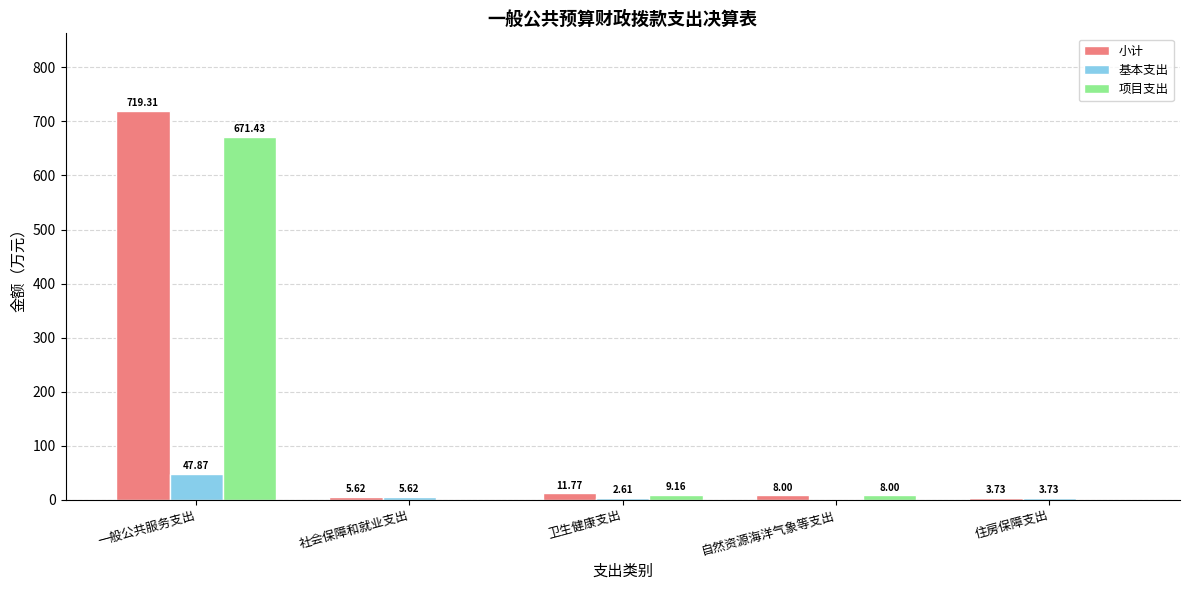

Which series changed the most between 卫生健康支出 and 自然资源海洋气象等支出?

小计